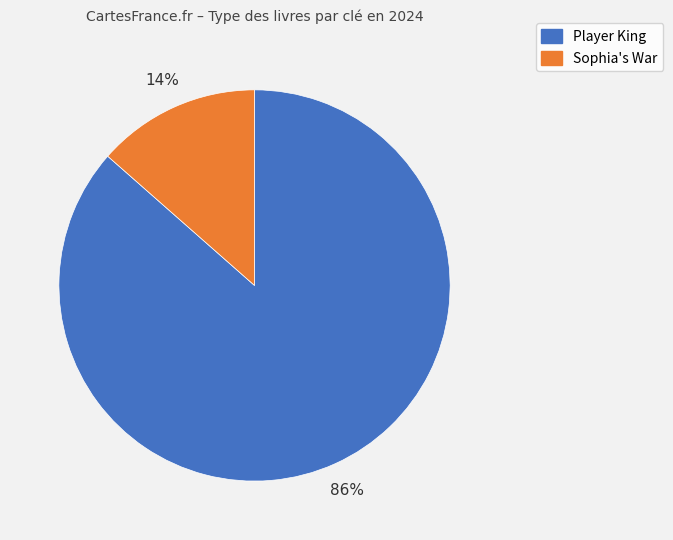

Between Player King and Sophia's War, which is larger?

Player King